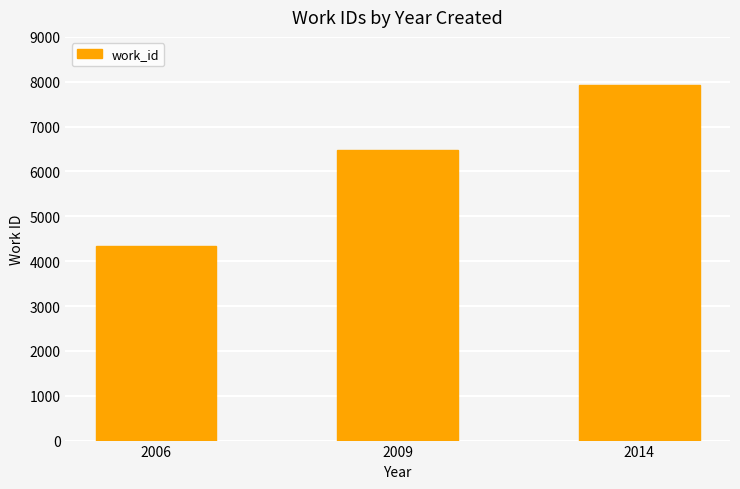

What is the difference between the maximum and minimum values?

3590